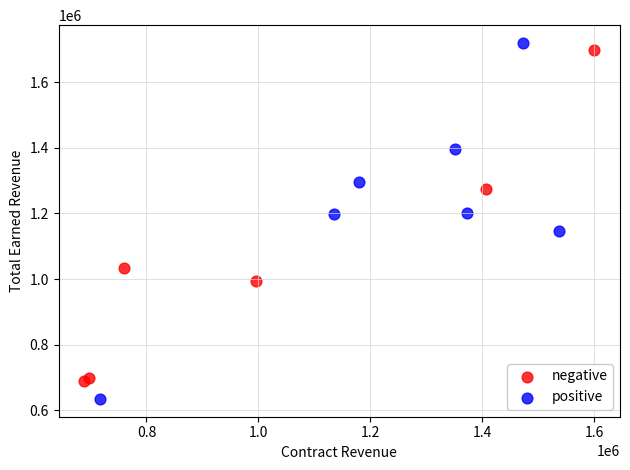

Which series contains the lowest Y value?

positive